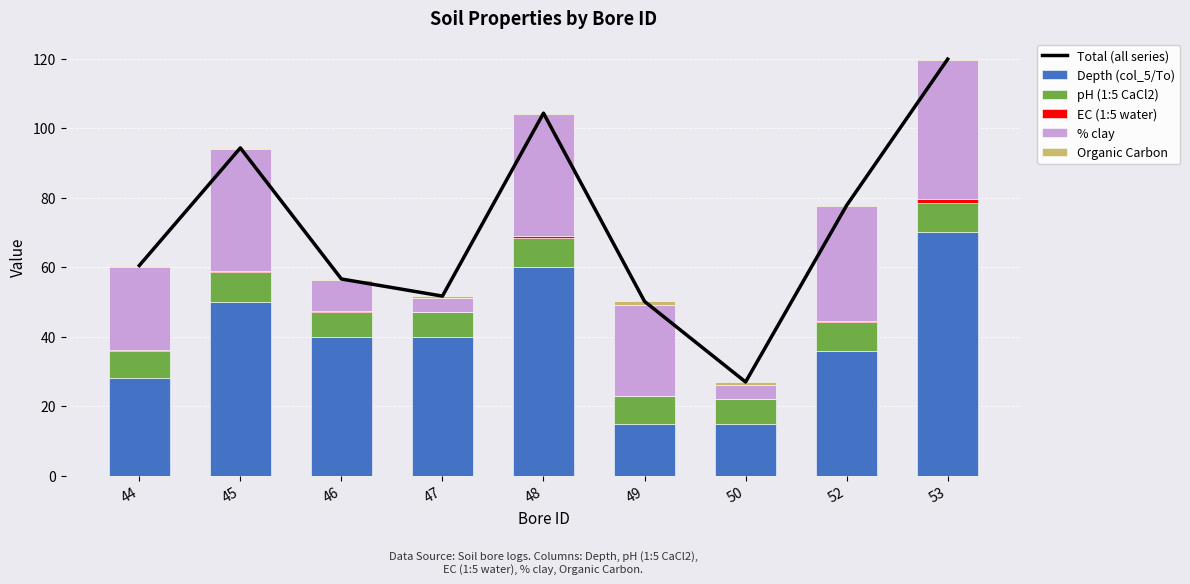

What is the difference between the pH (1:5 CaCl2) values at 45 and 47?

1.5